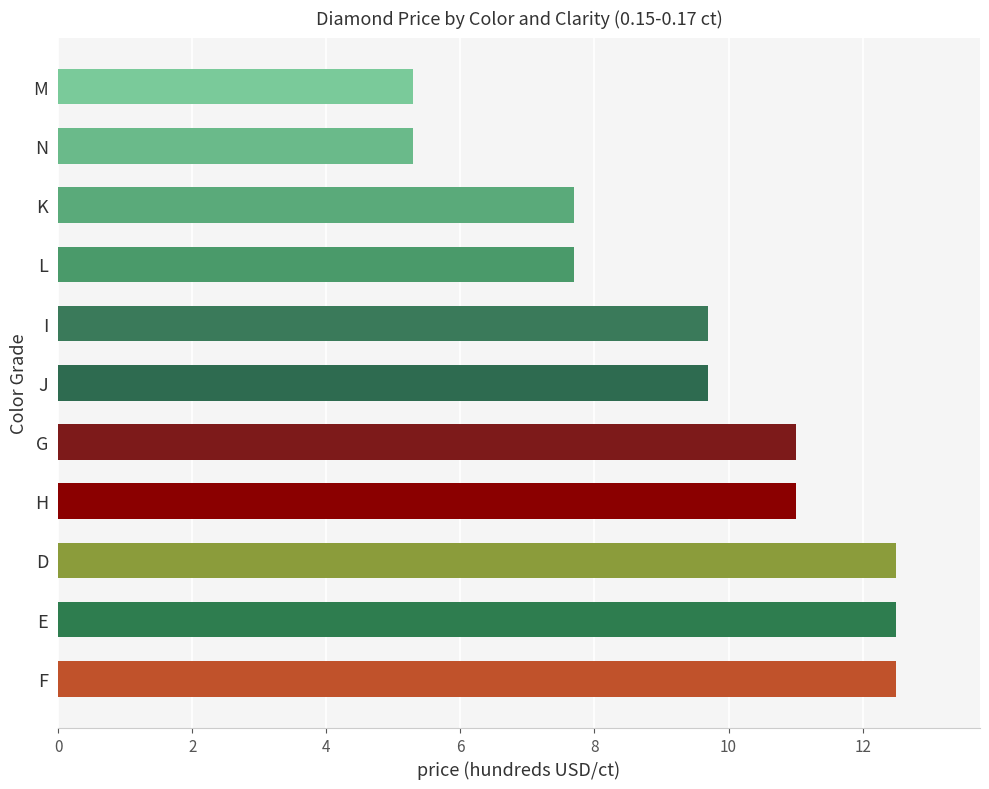

How many data points does each series have?

11